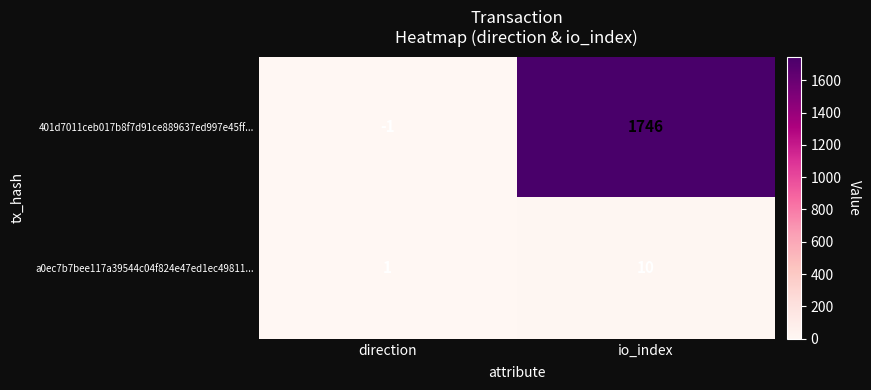

The 401d7011ceb017b8f7d91ce889637ed997e45ff... series shows -1 at direction. True or false?

True